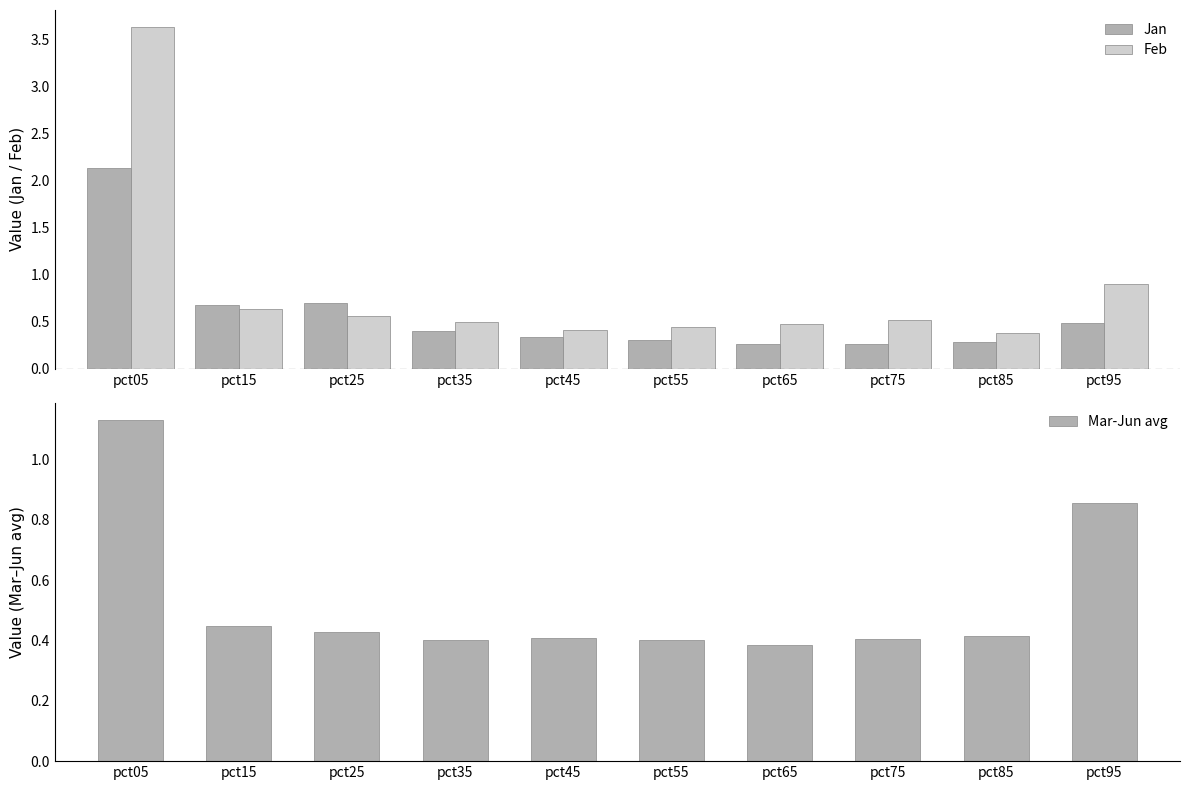

Which series changed the most between pct65 and pct75?

Feb